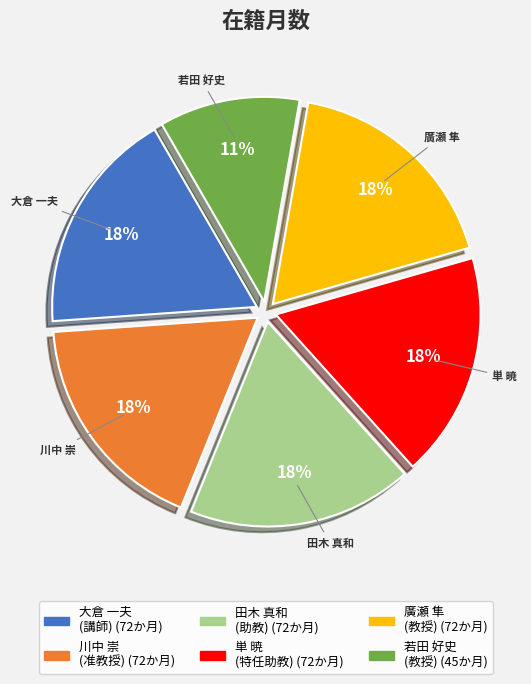

Which slice is the smallest?

若田 好史 (教授)